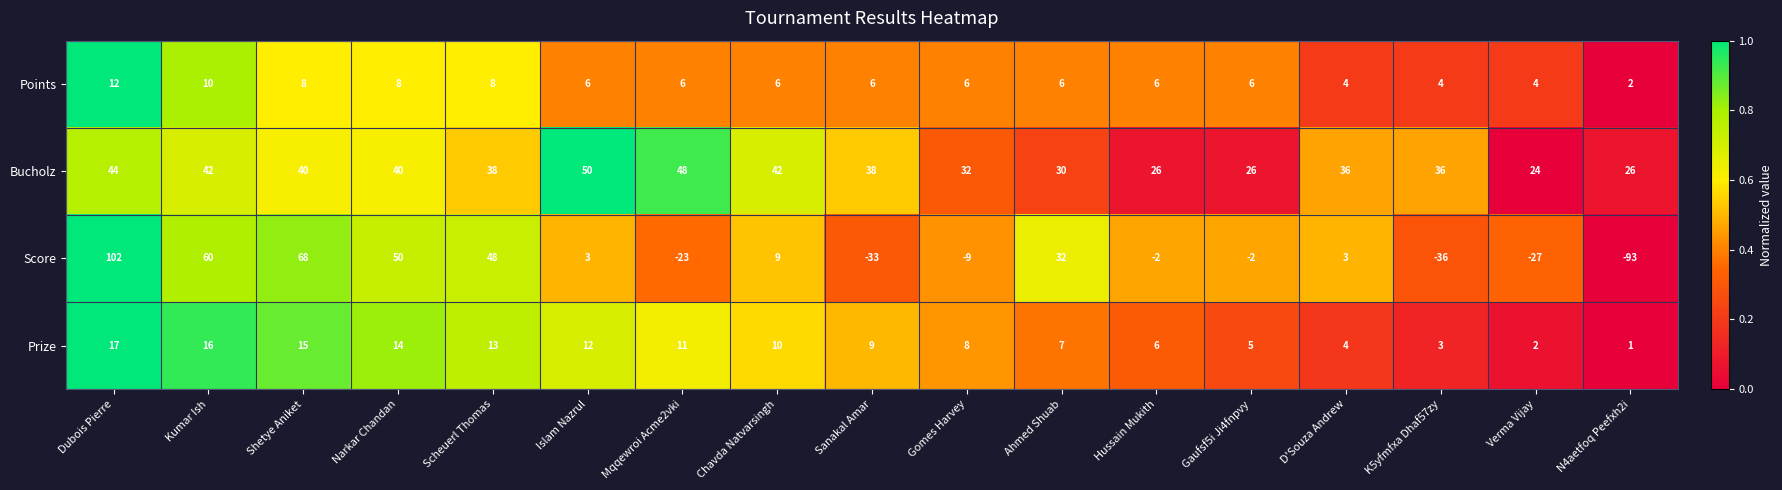

The Bucholz series shows 40 at Narkar Chandan. True or false?

True